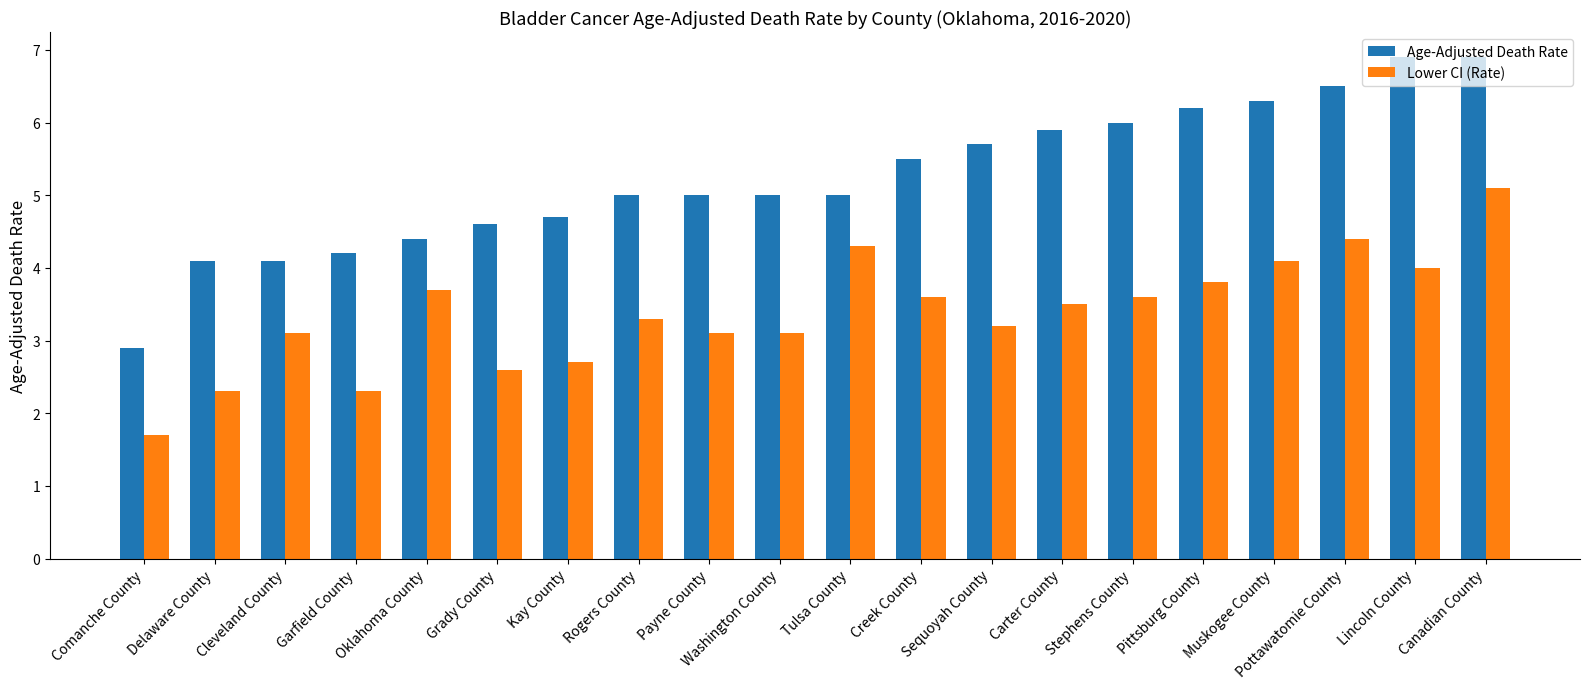

What is the average value of the Lower CI (Rate) series?

3.4